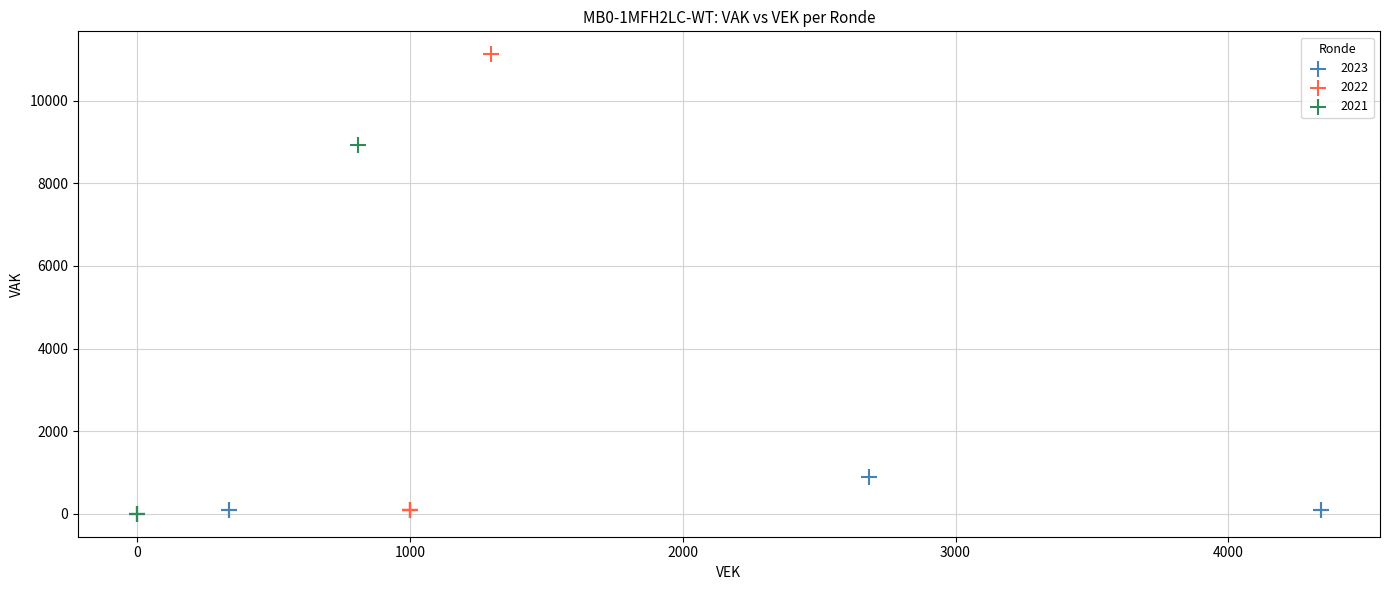

Which series reaches the maximum Y coordinate?

2022